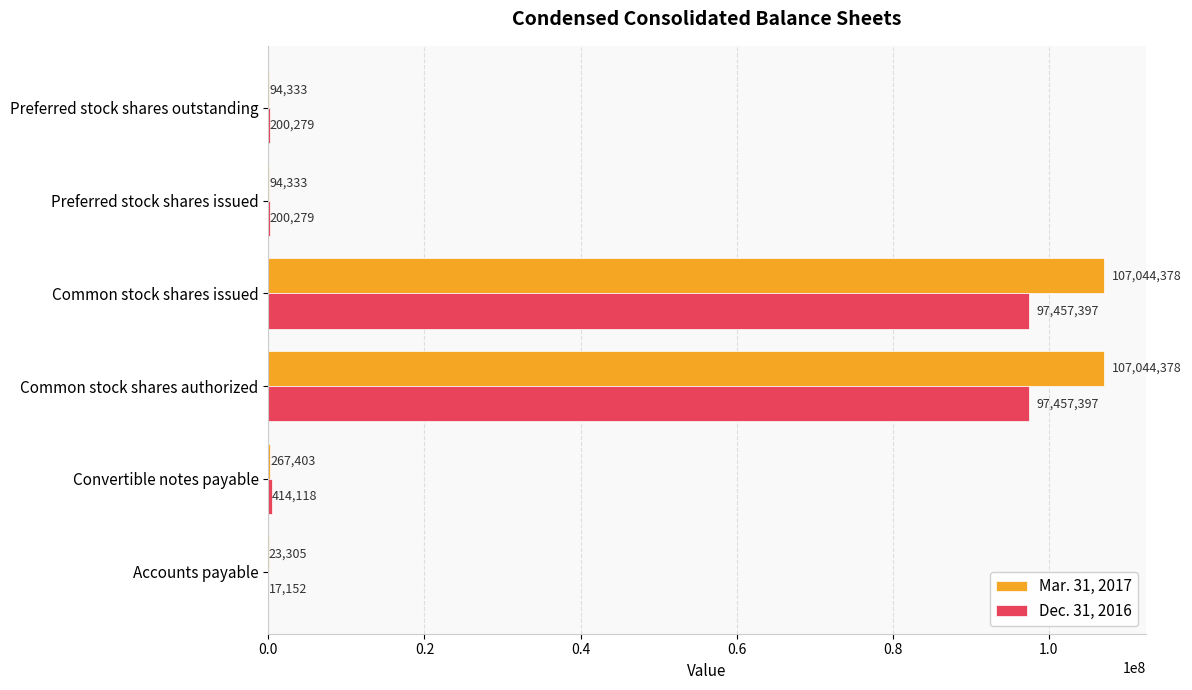

Is the value of Mar. 31, 2017 at Preferred stock shares outstanding greater than the value of Dec. 31, 2016 at Accounts payable?

Yes